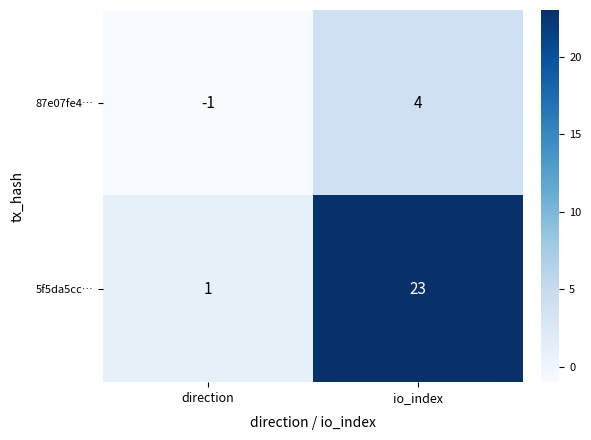

The value of 87e07fe4… at direction is 0. True or false?

False